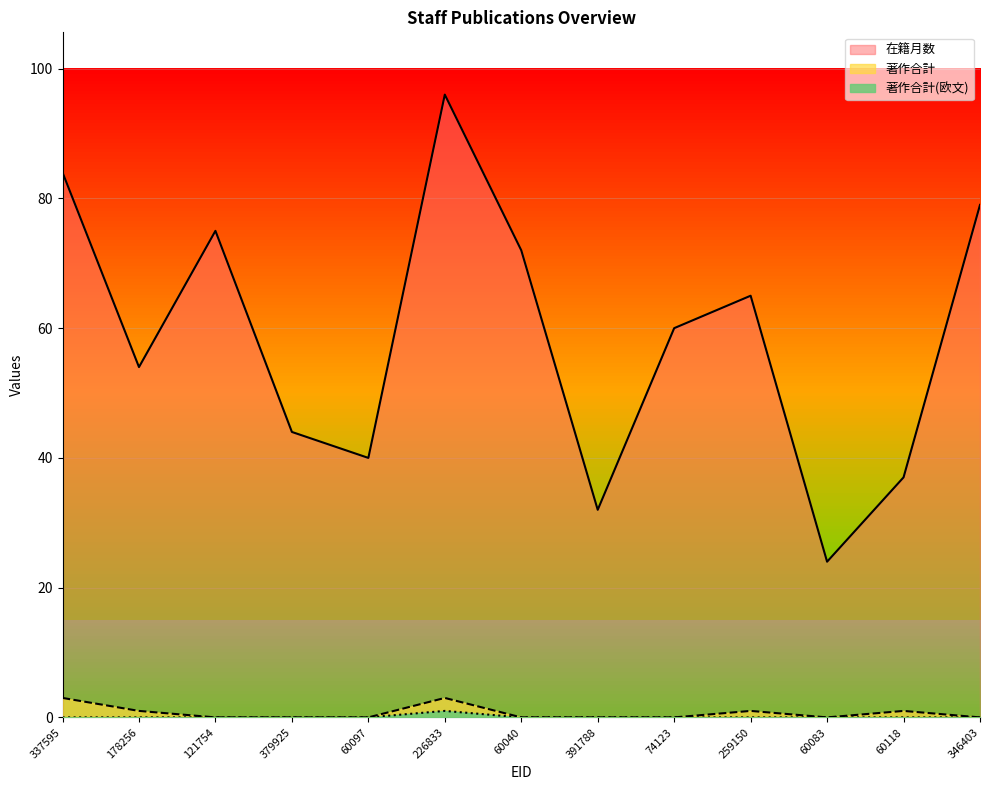

At which label does 在籍月数 first exceed 60?

337595